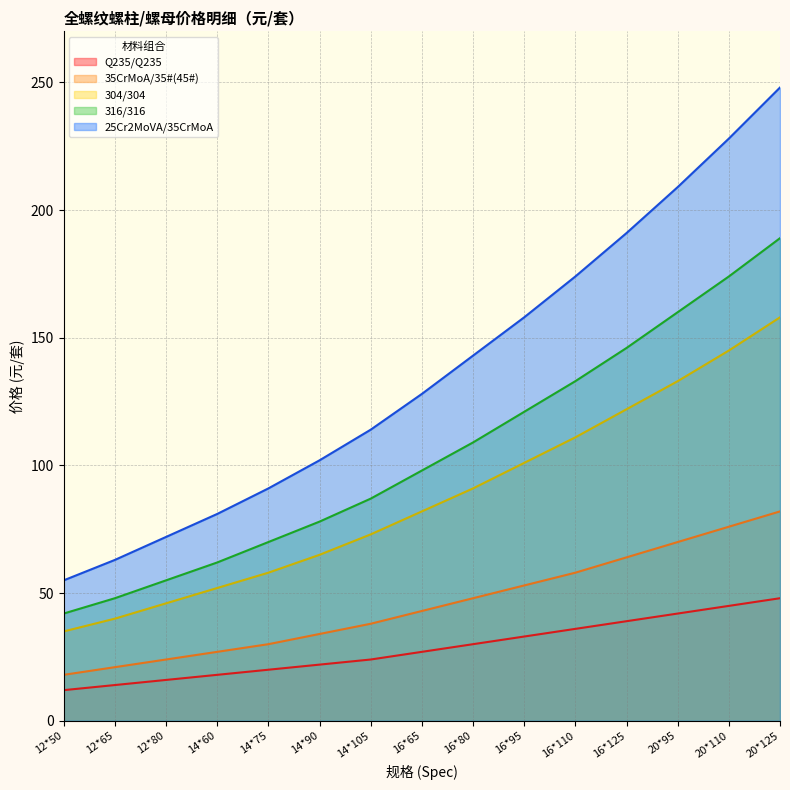

What is the average value of the 316/316 series?

105